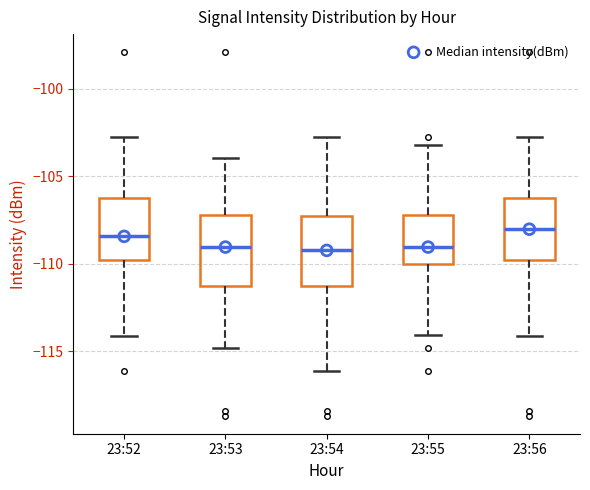

Reading left to right, read every box against the y-axis: the position of its median line, the range the box covers, and the ends of its whiskers. The values are not printed on the chart, so give them approximately, as read against the axis.

23:52: median -108.5, box -110.0 to -106.5, whiskers -114.0 to -102.5
23:53: median -109.0, box -111.5 to -107.0, whiskers -115.0 to -104.0
23:54: median -109.0, box -111.5 to -107.5, whiskers -116.0 to -102.5
23:55: median -109.0, box -110.0 to -107.0, whiskers -114.0 to -103.0
23:56: median -108.0, box -110.0 to -106.5, whiskers -114.0 to -102.5